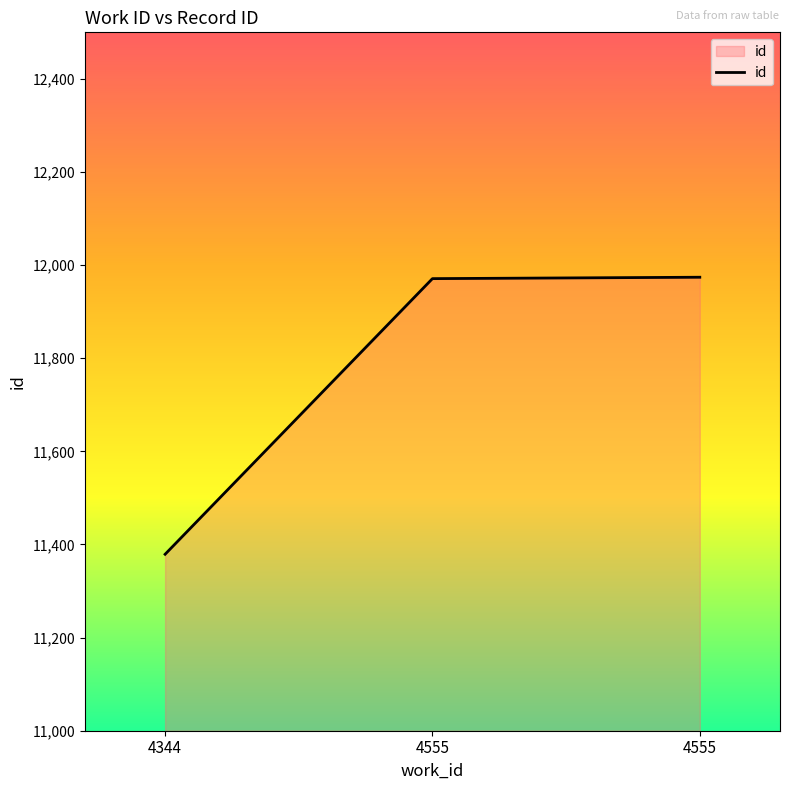

Reading right to left, extract all data points from this chart.

11974	11971	11379